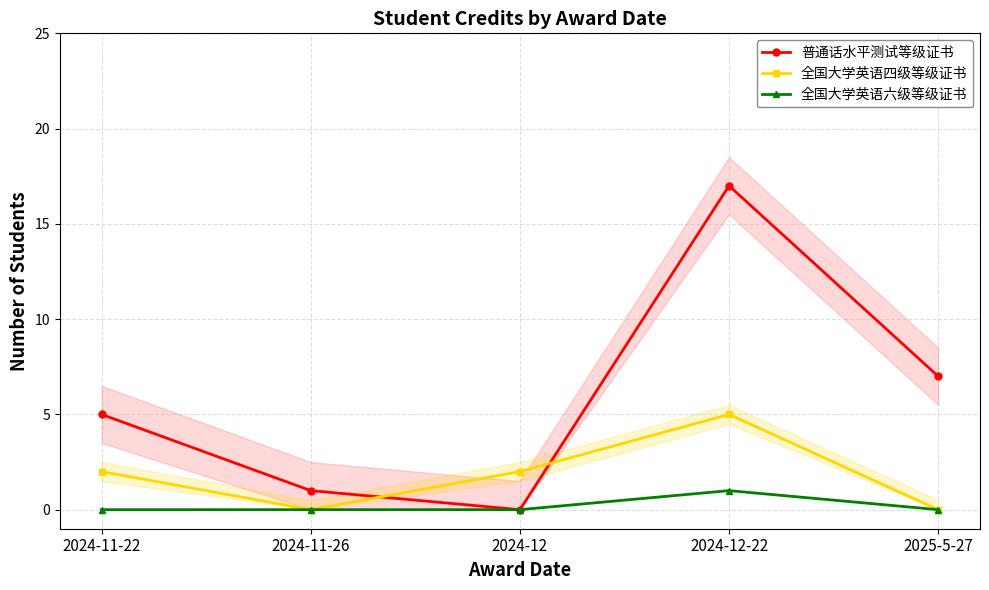

List the series in order of their peak value, lowest first.

全国大学英语六级等级证书, 全国大学英语四级等级证书, 普通话水平测试等级证书